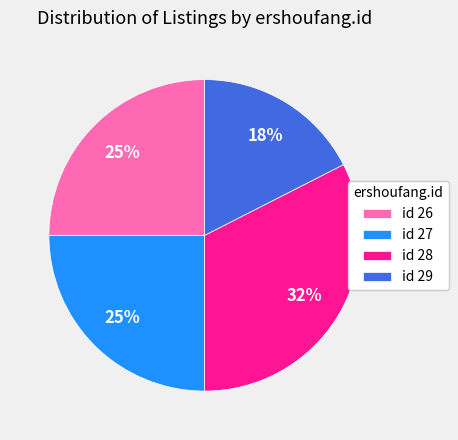

Count the number of slices in the pie.

4